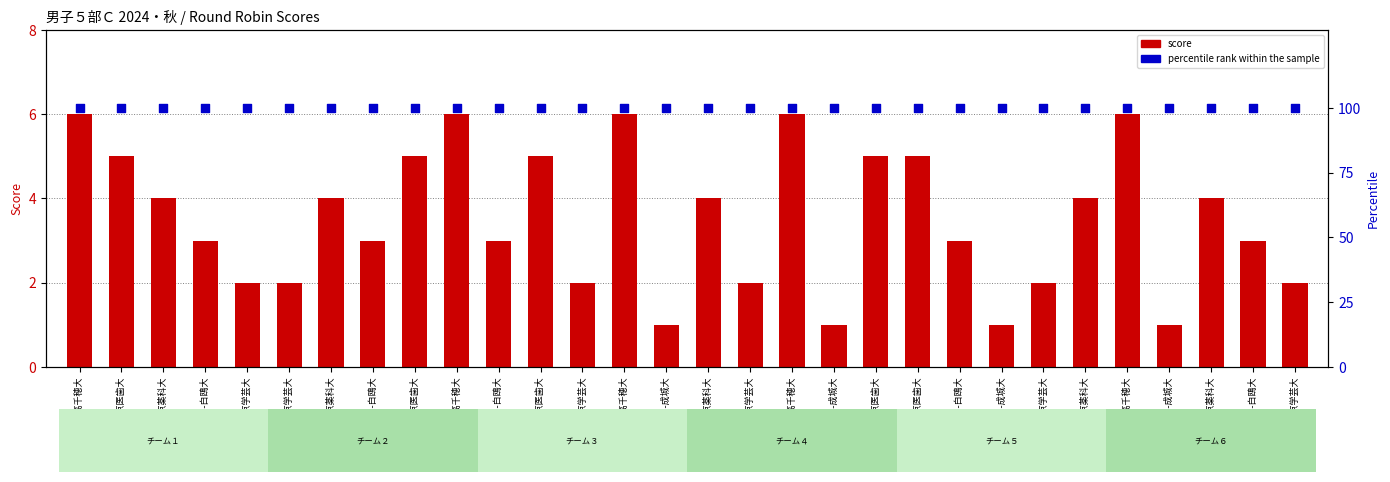

What are all the series names shown in the legend?

score, percentile rank within the sample